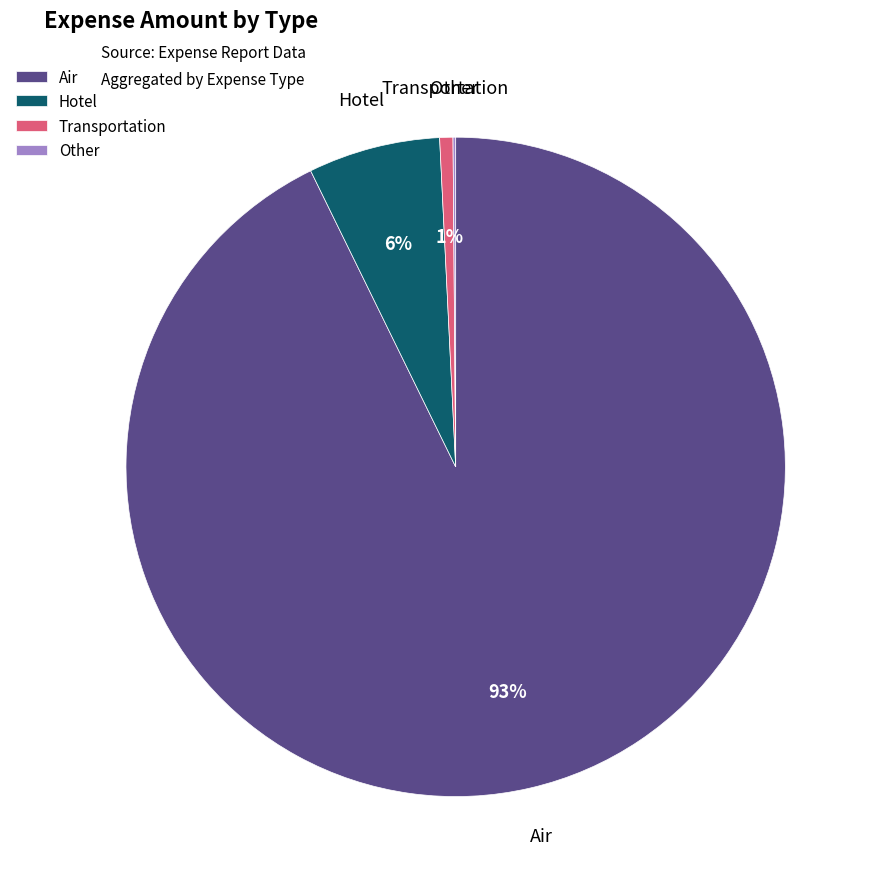

Does any single category account for the majority?

Yes